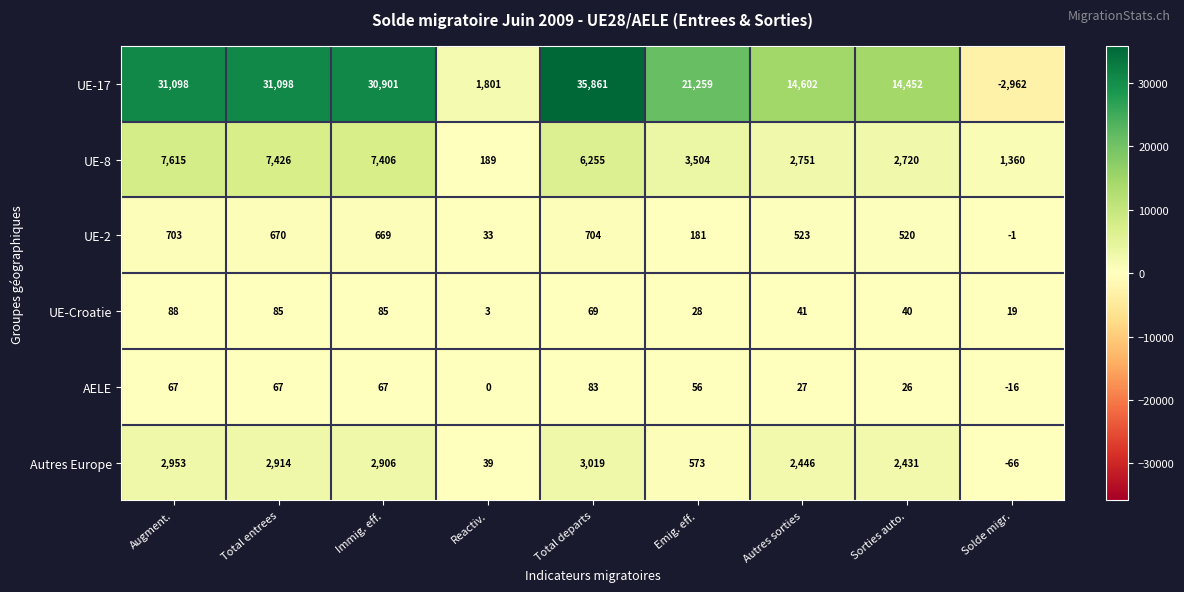

At which category is the sum across all series the highest?

Total departs